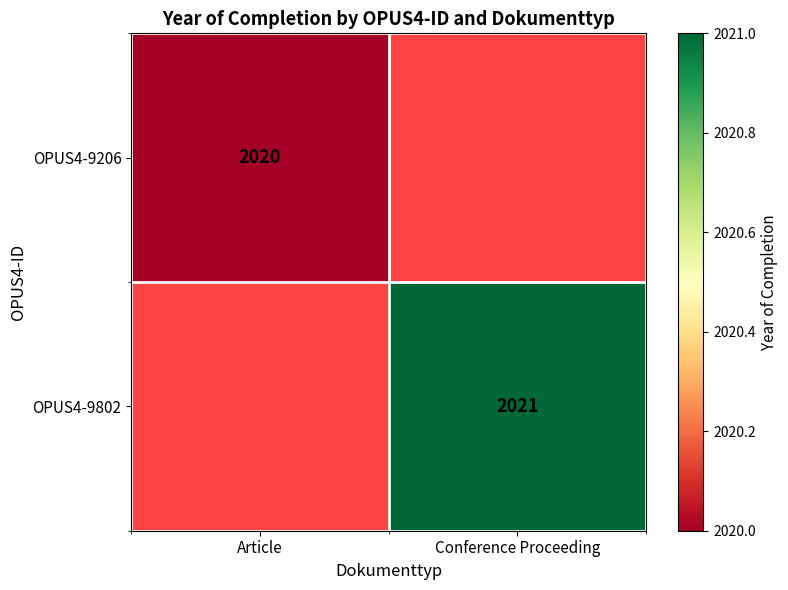

The OPUS4-9206 series shows 2020 at Article. True or false?

True